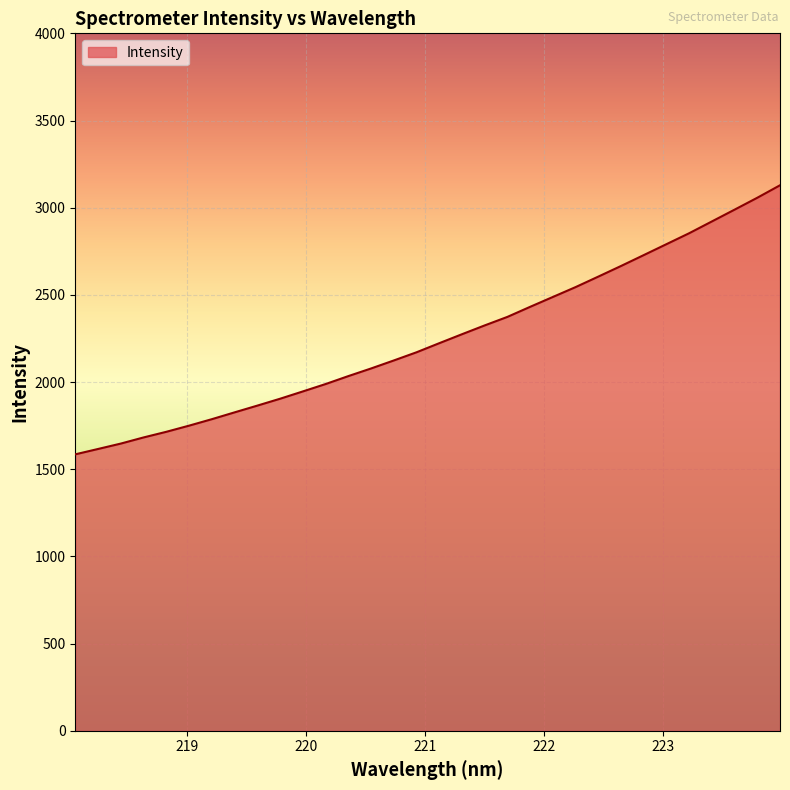

What is the difference between the maximum and minimum values?

1543.1